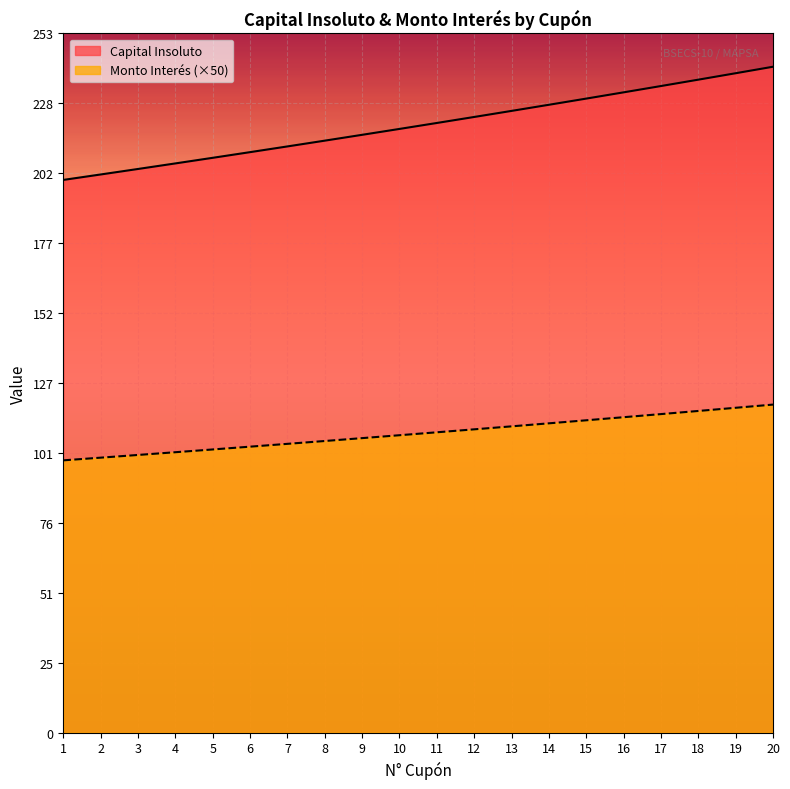

Which series has the largest total across all categories?

Capital Insoluto